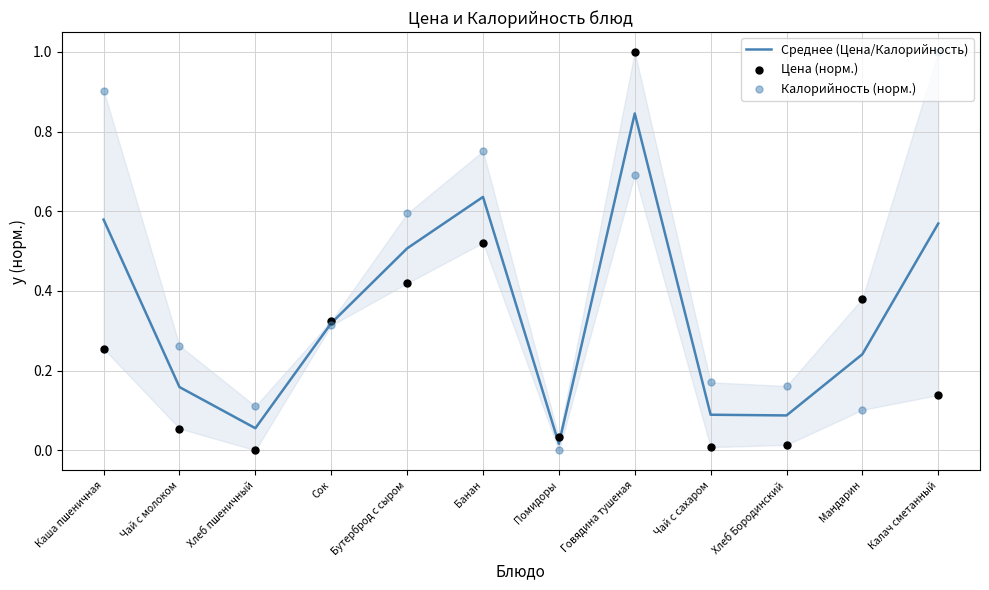

Which series has the largest Y range (max minus min)?

Цена (норм.)